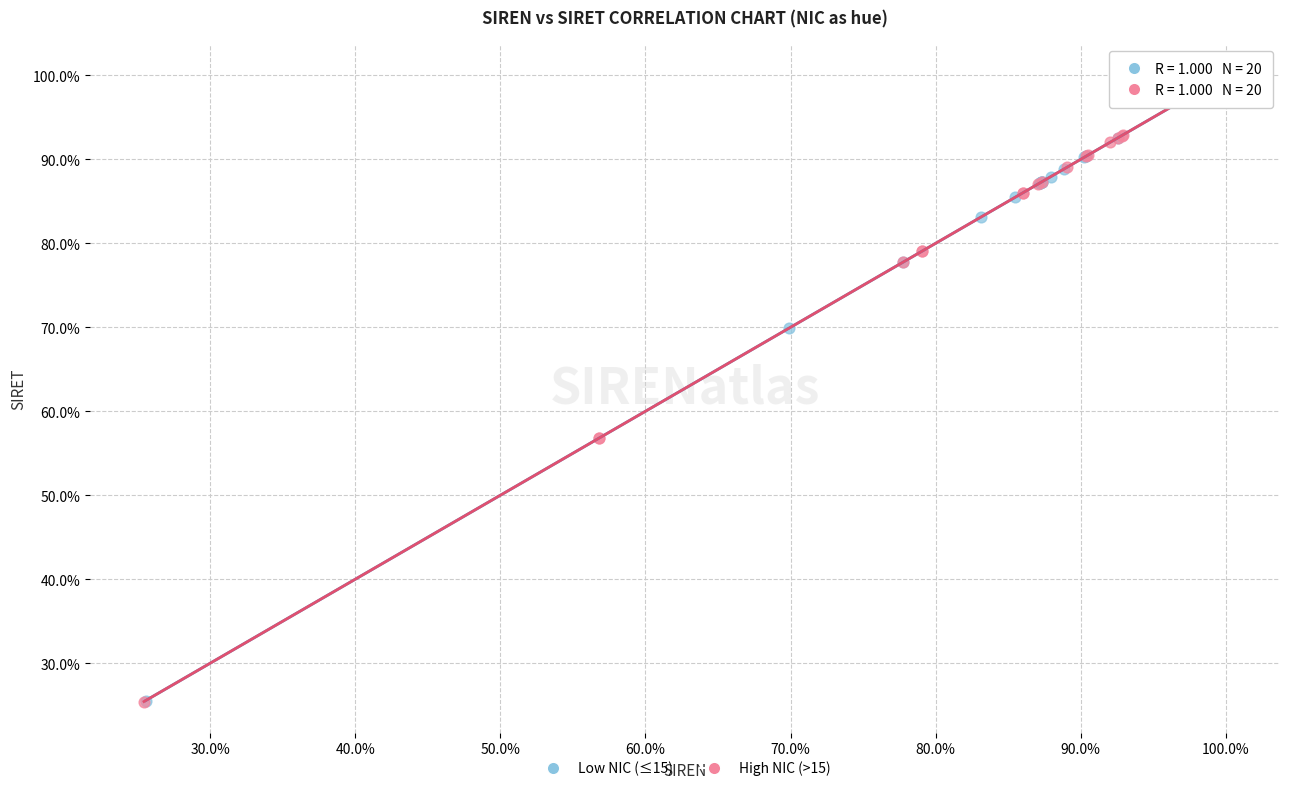

Which series has the widest spread of Y values?

High NIC (>15)